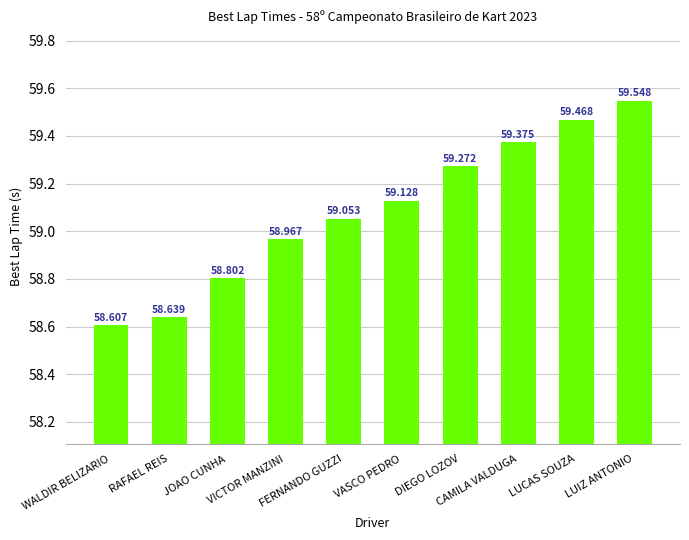

At which label does the data first exceed 59?

FERNANDO GUZZI